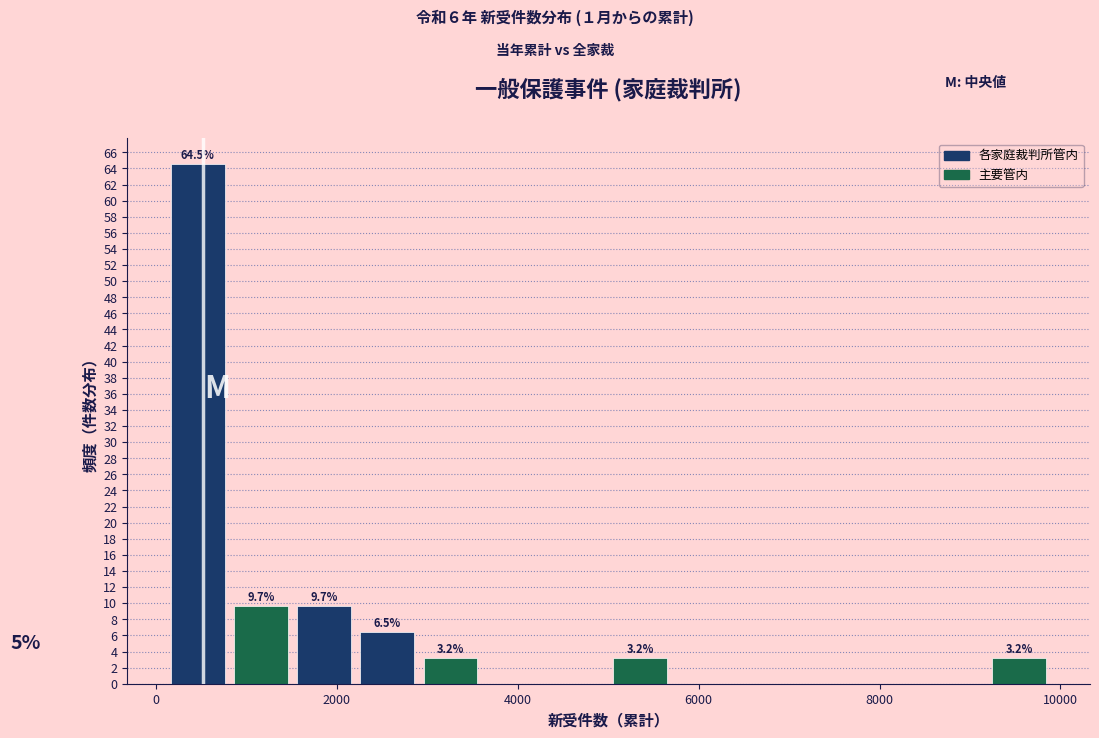

Around what value on the x-axis is the tallest bar? Give the approximate position of its centre, as read against the axis.

400